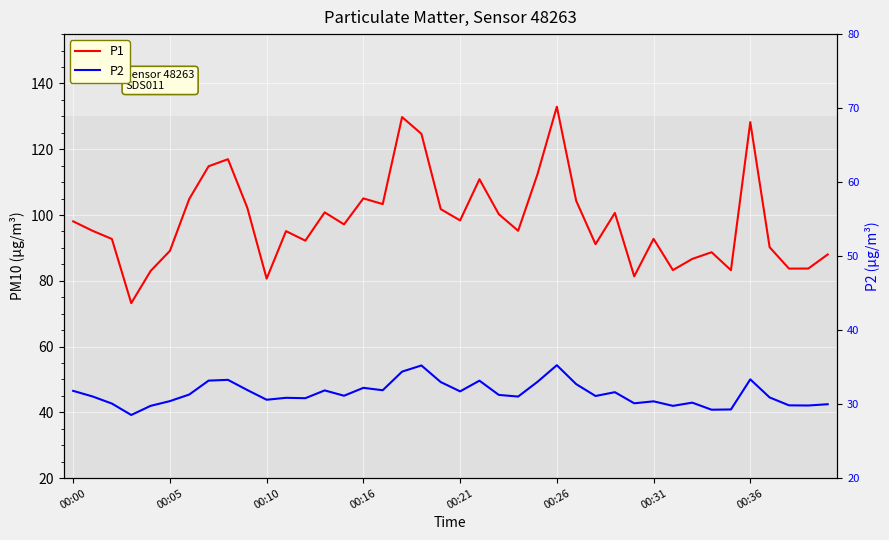

How many series are shown in this chart?

2